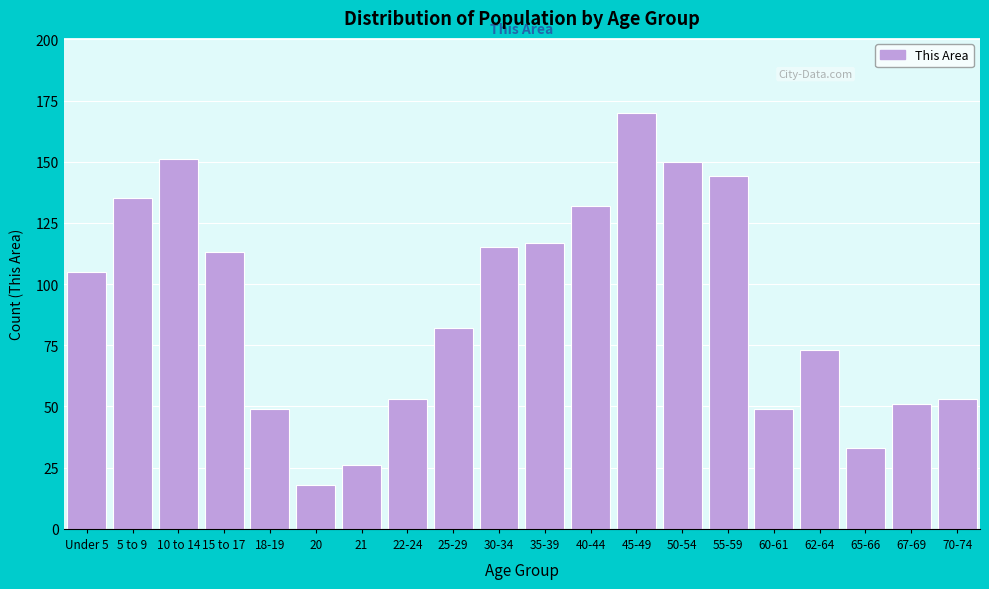

Reading left to right, transcribe all the data shown in this chart.

105	135	151	113	49	18	26	53	82	115	117	132	170	150	144	49	73	33	51	53